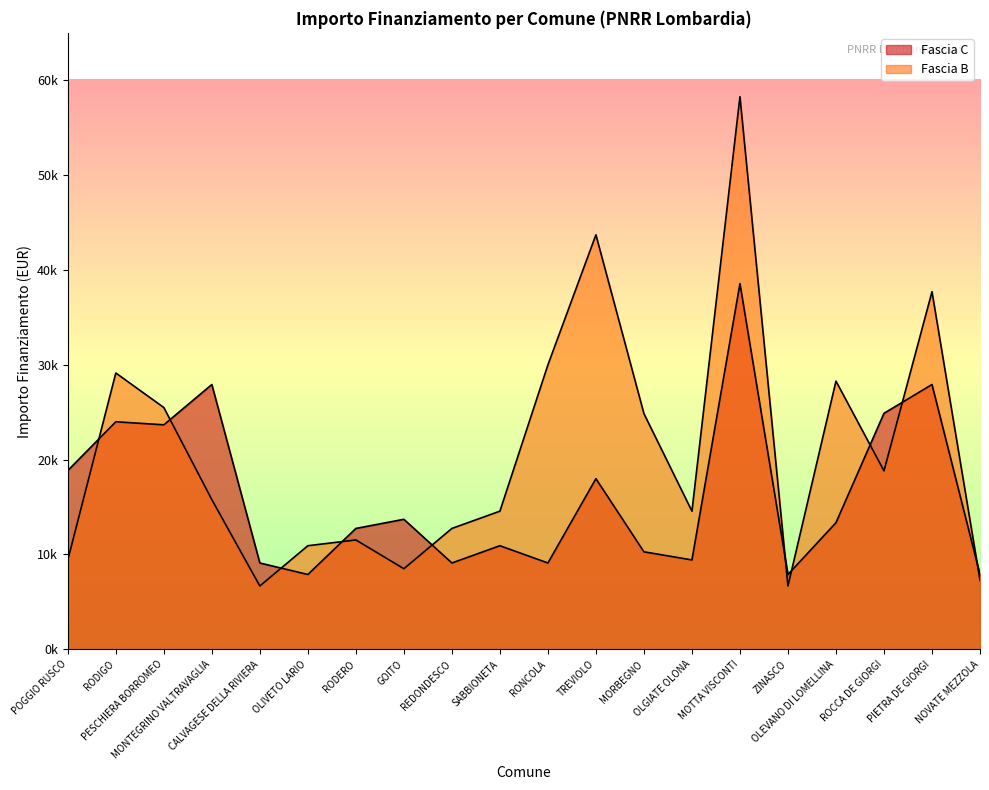

What is the value of the Fascia C point at the 5th from the left?

9105